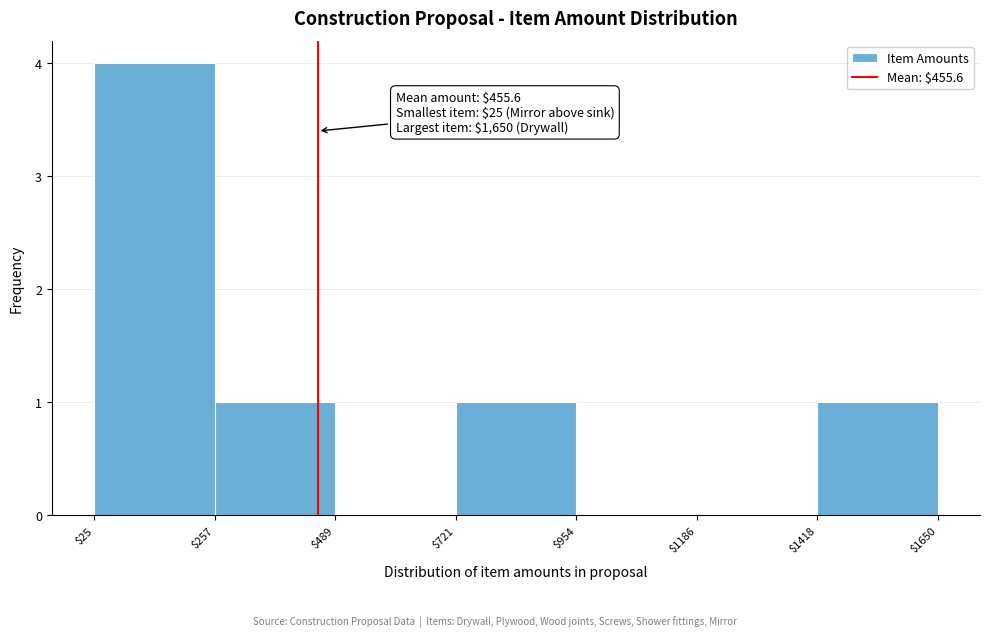

Over which range of the x-axis is the bar tallest?

$25 to $257